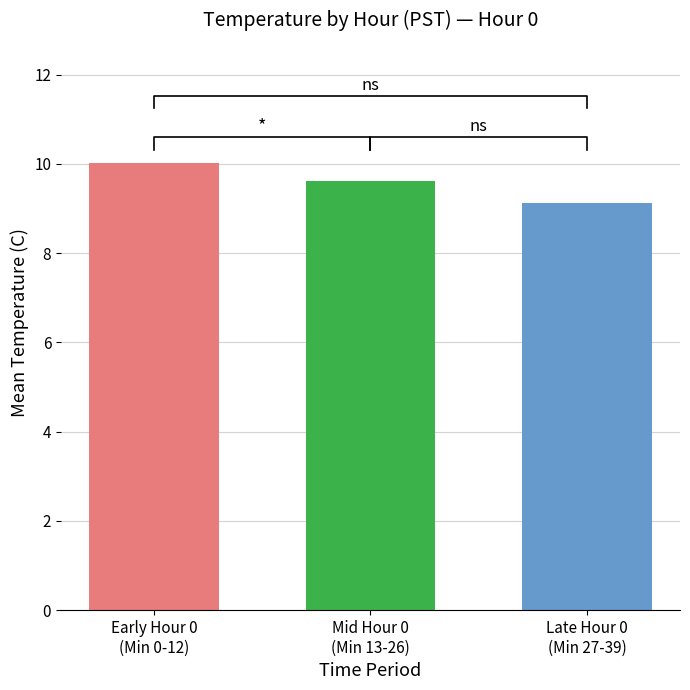

Rank the categories by value from highest to lowest.

Early Hour 0
(Min 0-12), Mid Hour 0
(Min 13-26), Late Hour 0
(Min 27-39)